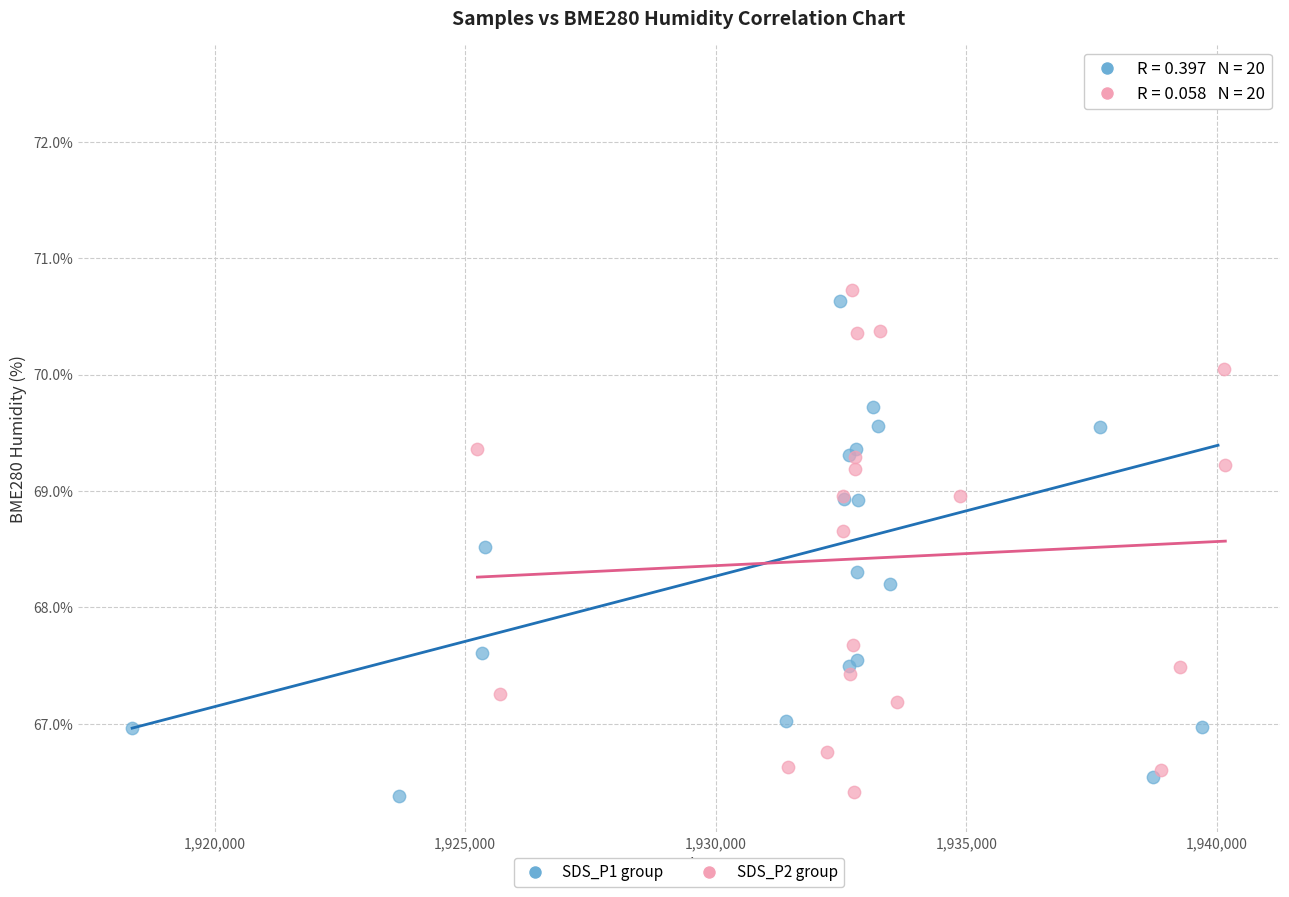

Which series has the largest Y range (max minus min)?

SDS_P1 group